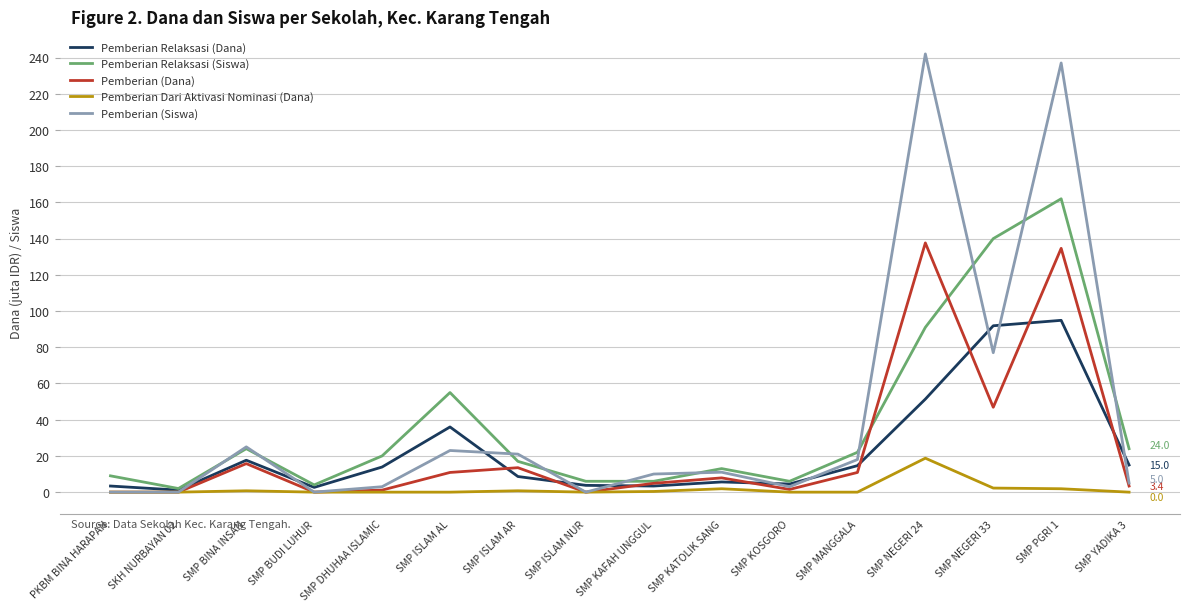

Which series has the widest spread of values?

Pemberian (Siswa)